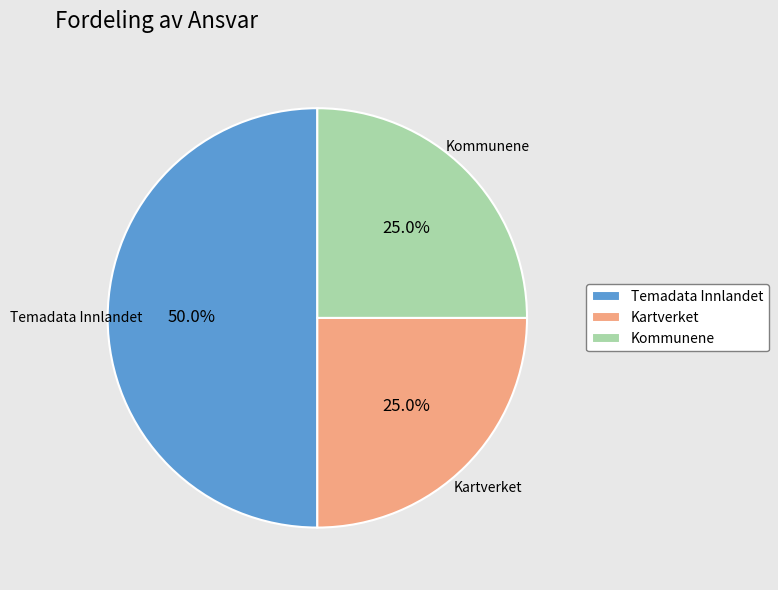

Approximately how many times larger is the value at Kommunene compared to Kartverket?

1.0